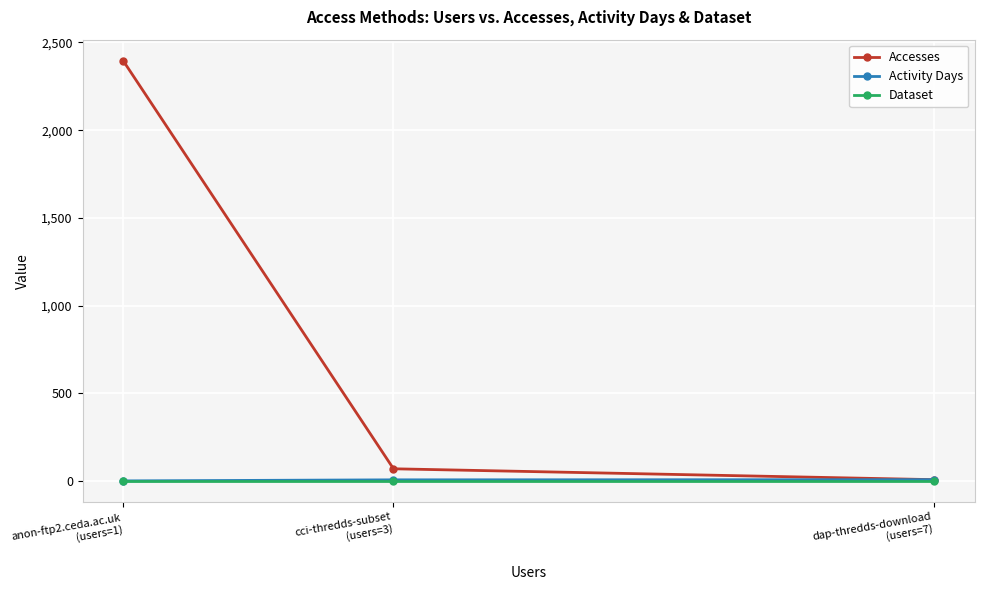

What is the spread (max minus min) of values at anon-ftp2.ceda.ac.uk
(users=1)?

2395